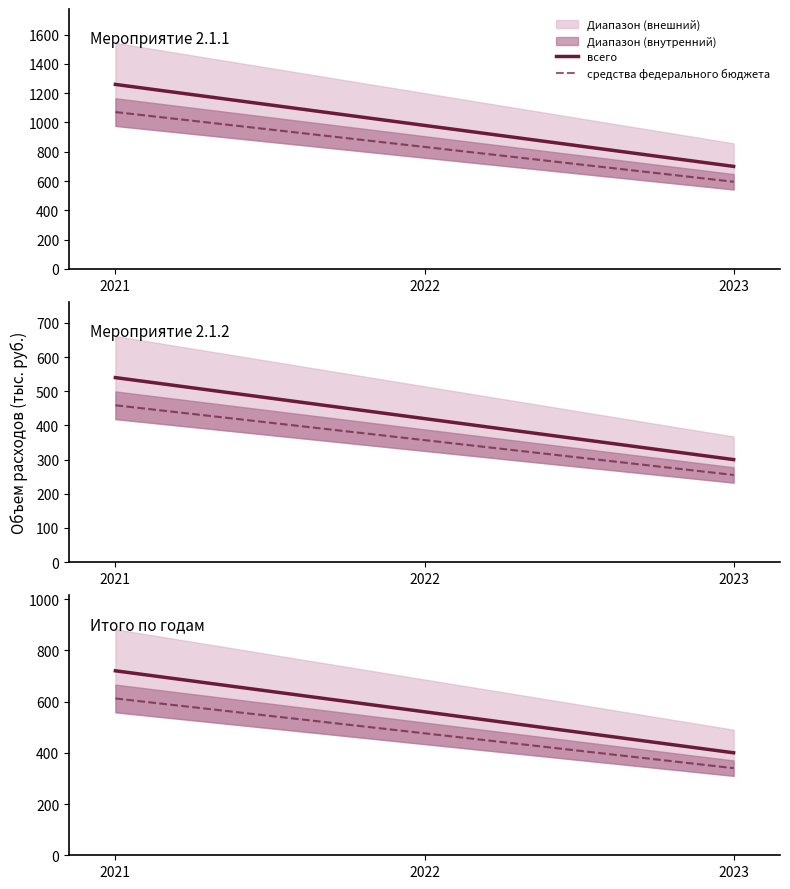

How many всего values are between 400 and 720?

3